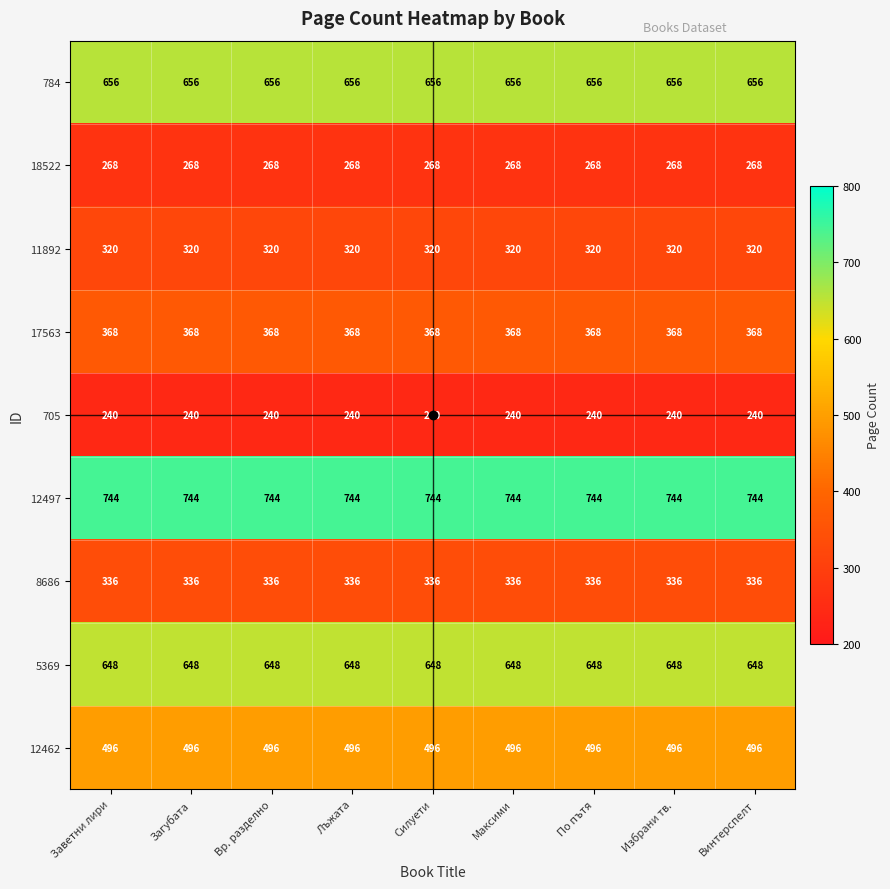

The 784 series shows 904 at Заветни лири. True or false?

False